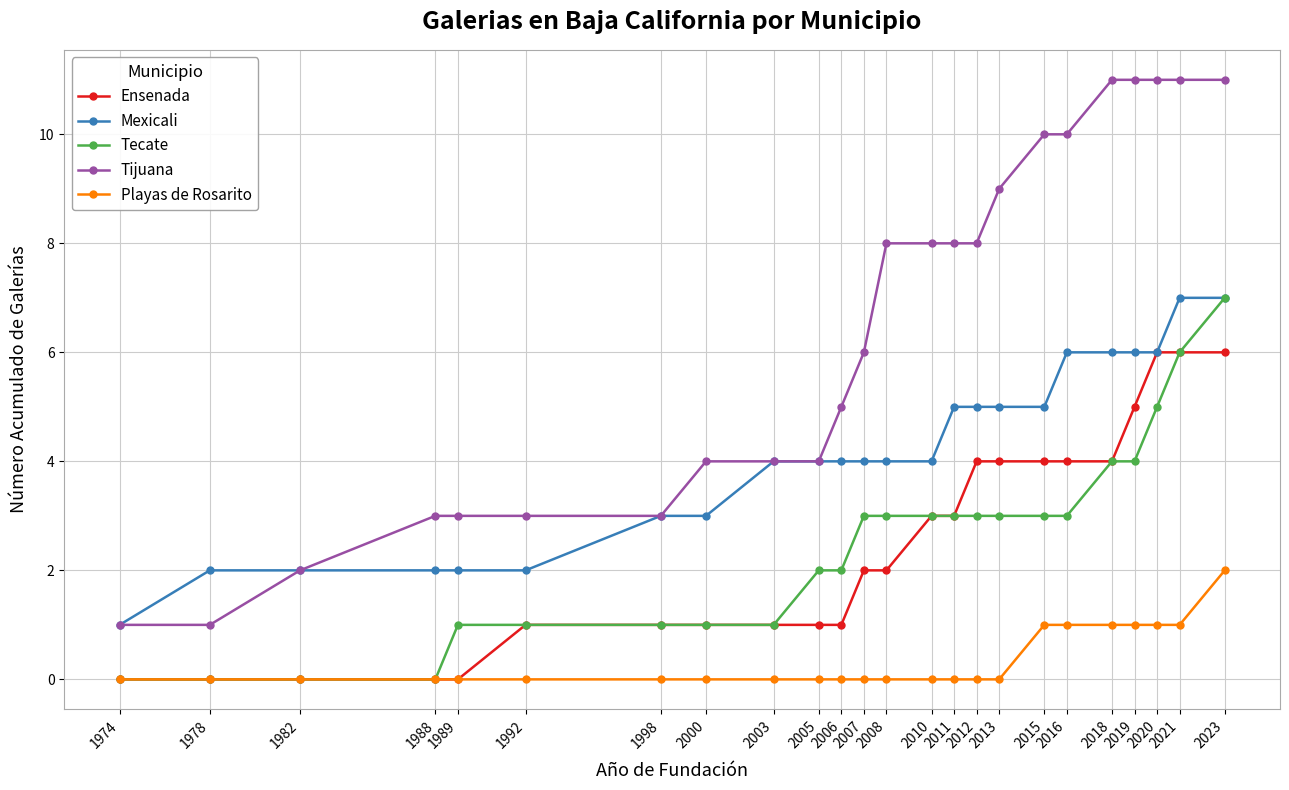

What is the average value of the Ensenada series?

2